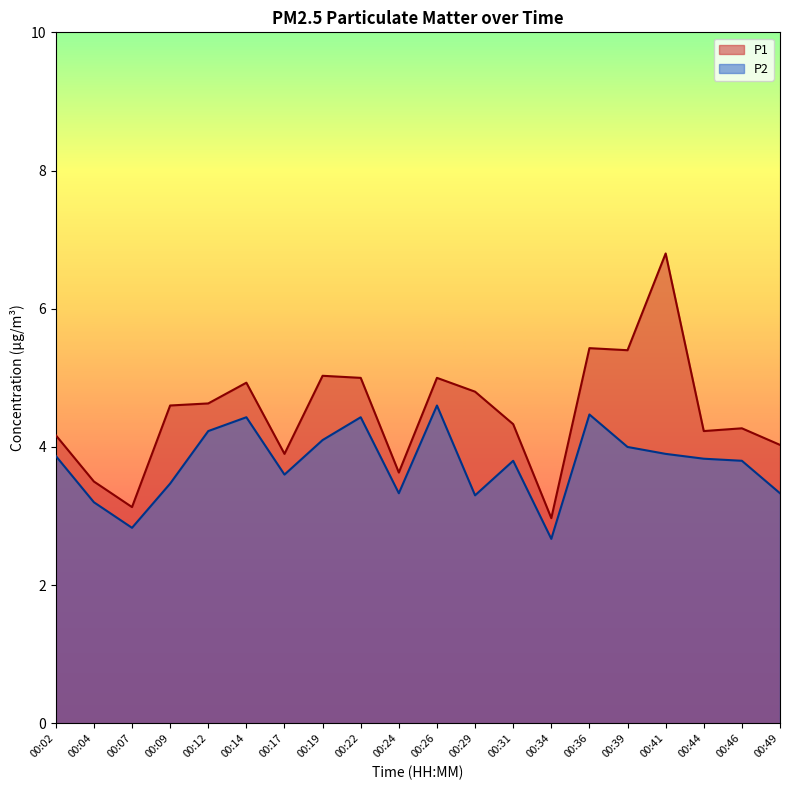

Count the number of data series in this chart.

2